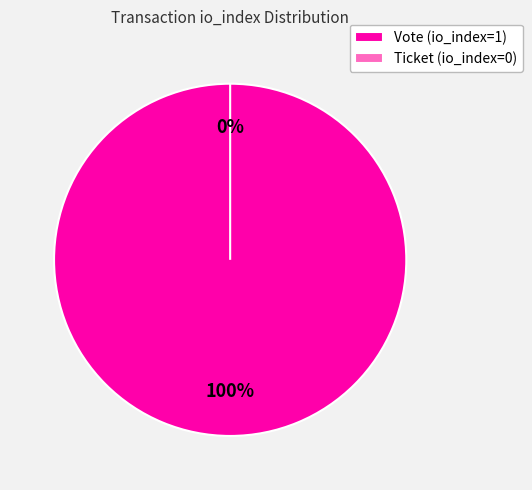

Is it true that Ticket (io_index=0) is 0% of the pie?

True